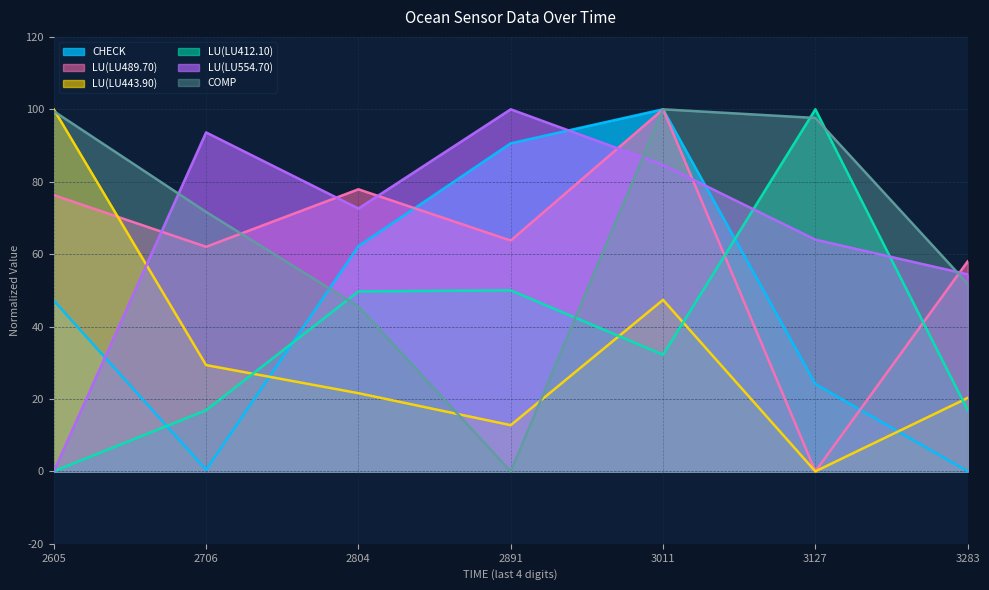

At which category does LU(LU443.90) reach its first local valley?

2891